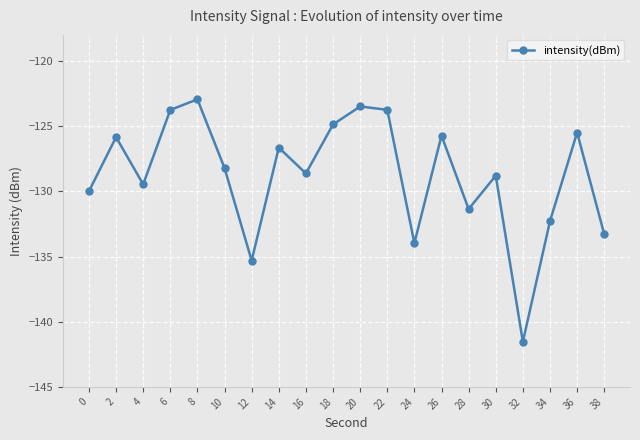

At which category does the chart reach its minimum across all series?

32